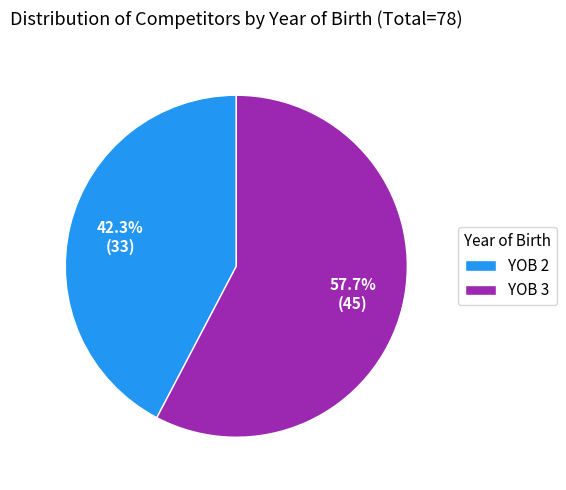

Combined, do YOB 3 and YOB 2 account for over 50%?

Yes